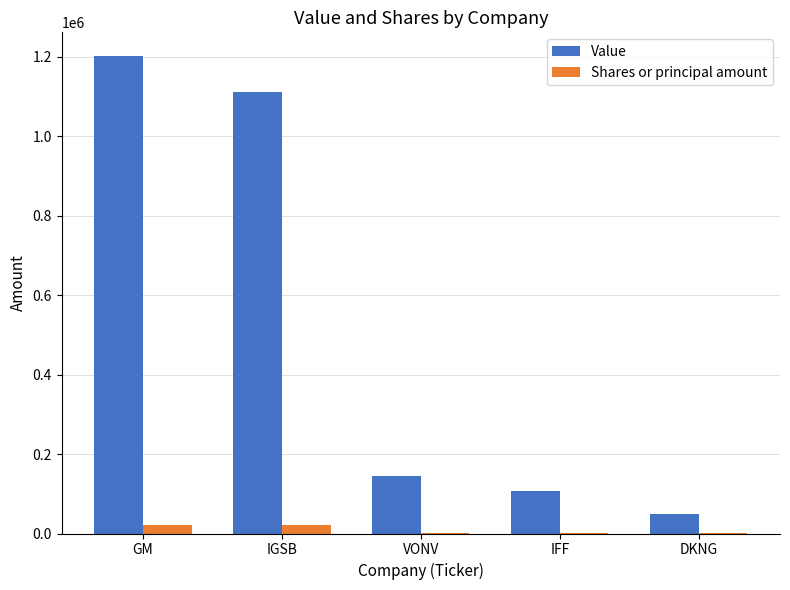

At which category does the chart reach its peak across all series?

GM